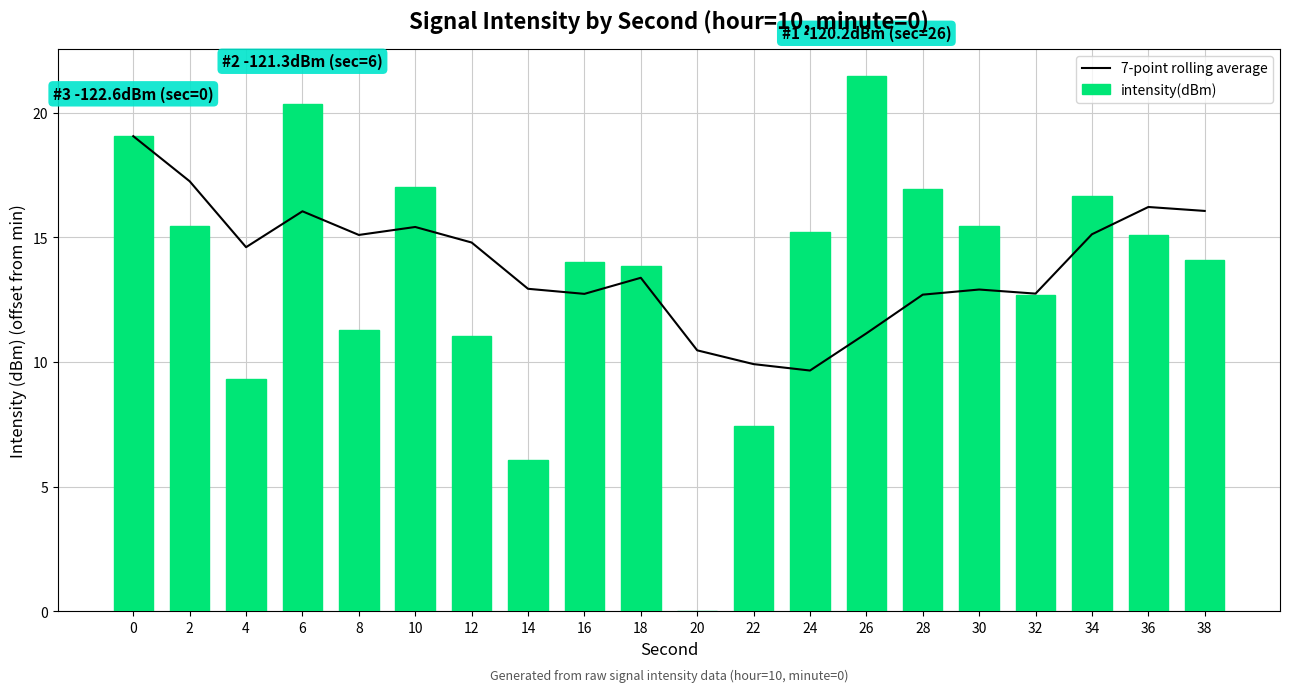

Which label corresponds to the largest value in the chart?

26